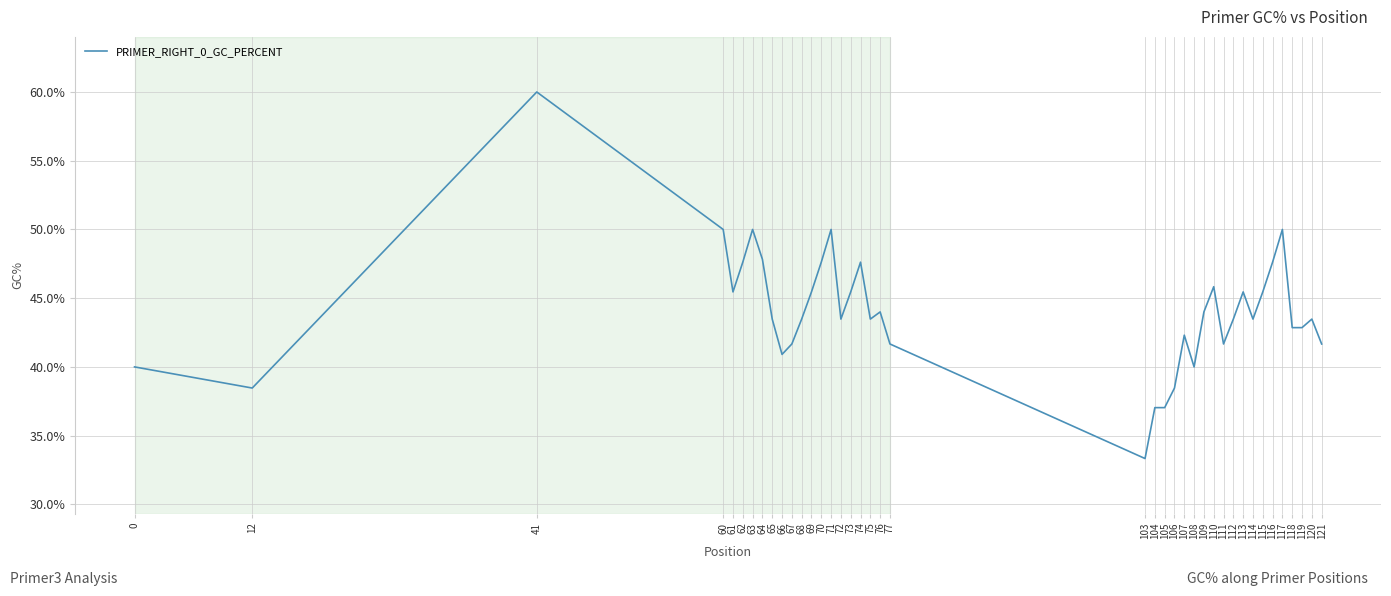

Where is the data nearest to the value 46?

110